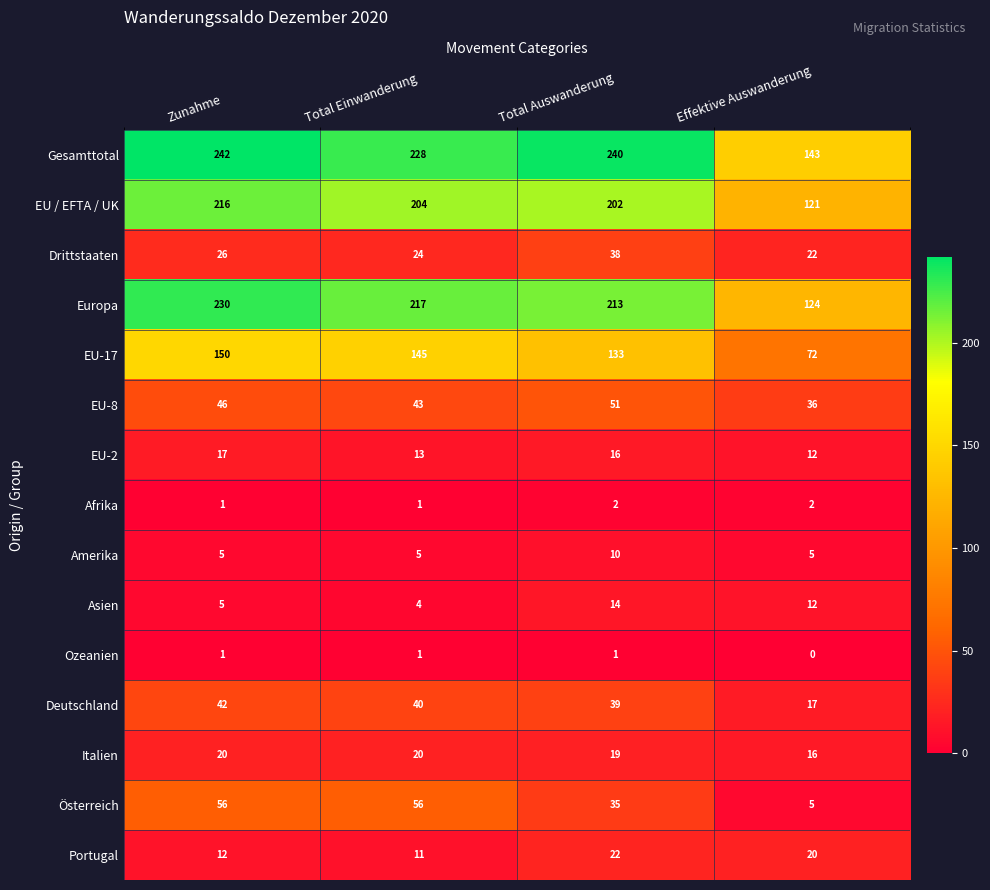

What is the greatest value displayed?

242